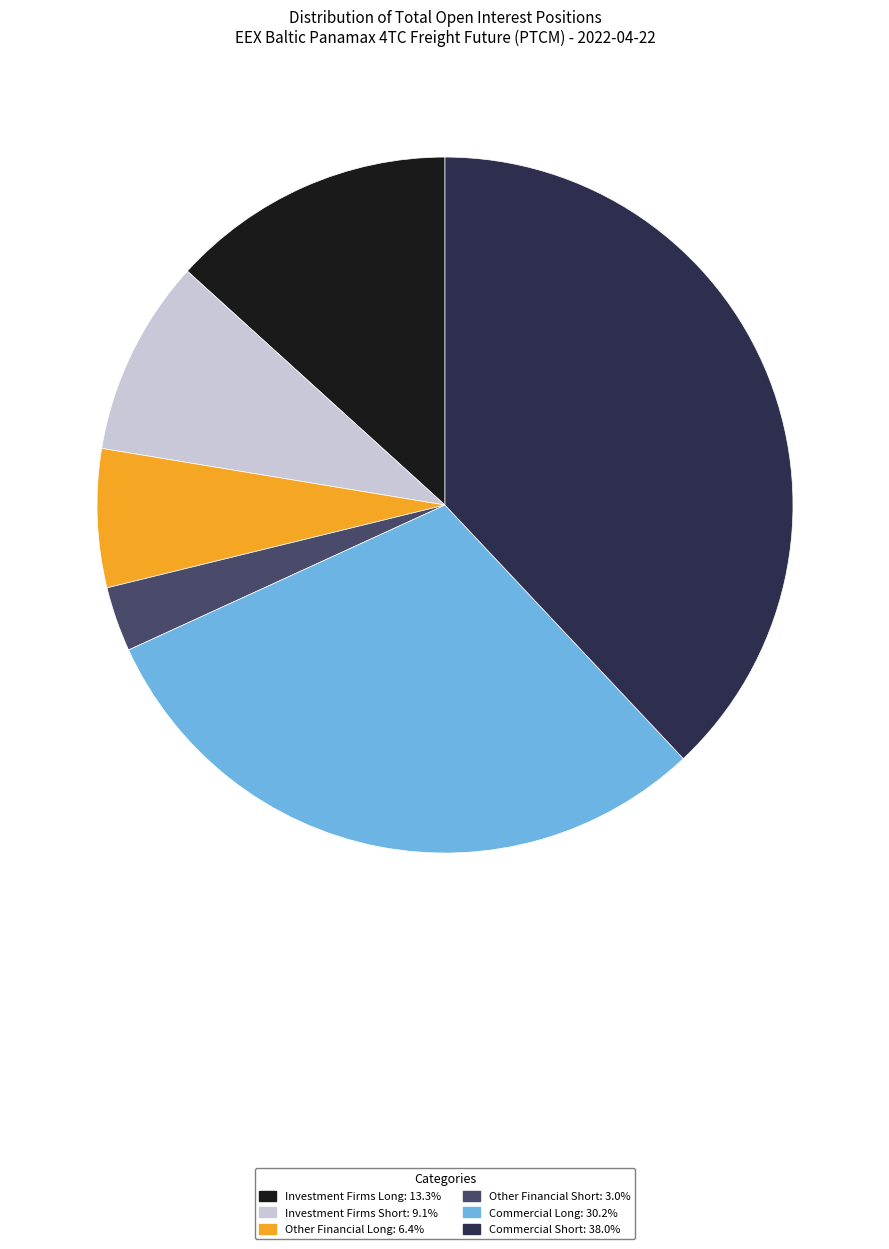

Is the sum of Commercial Long: 30.2% and Other Financial Long: 6.4% greater than half?

No